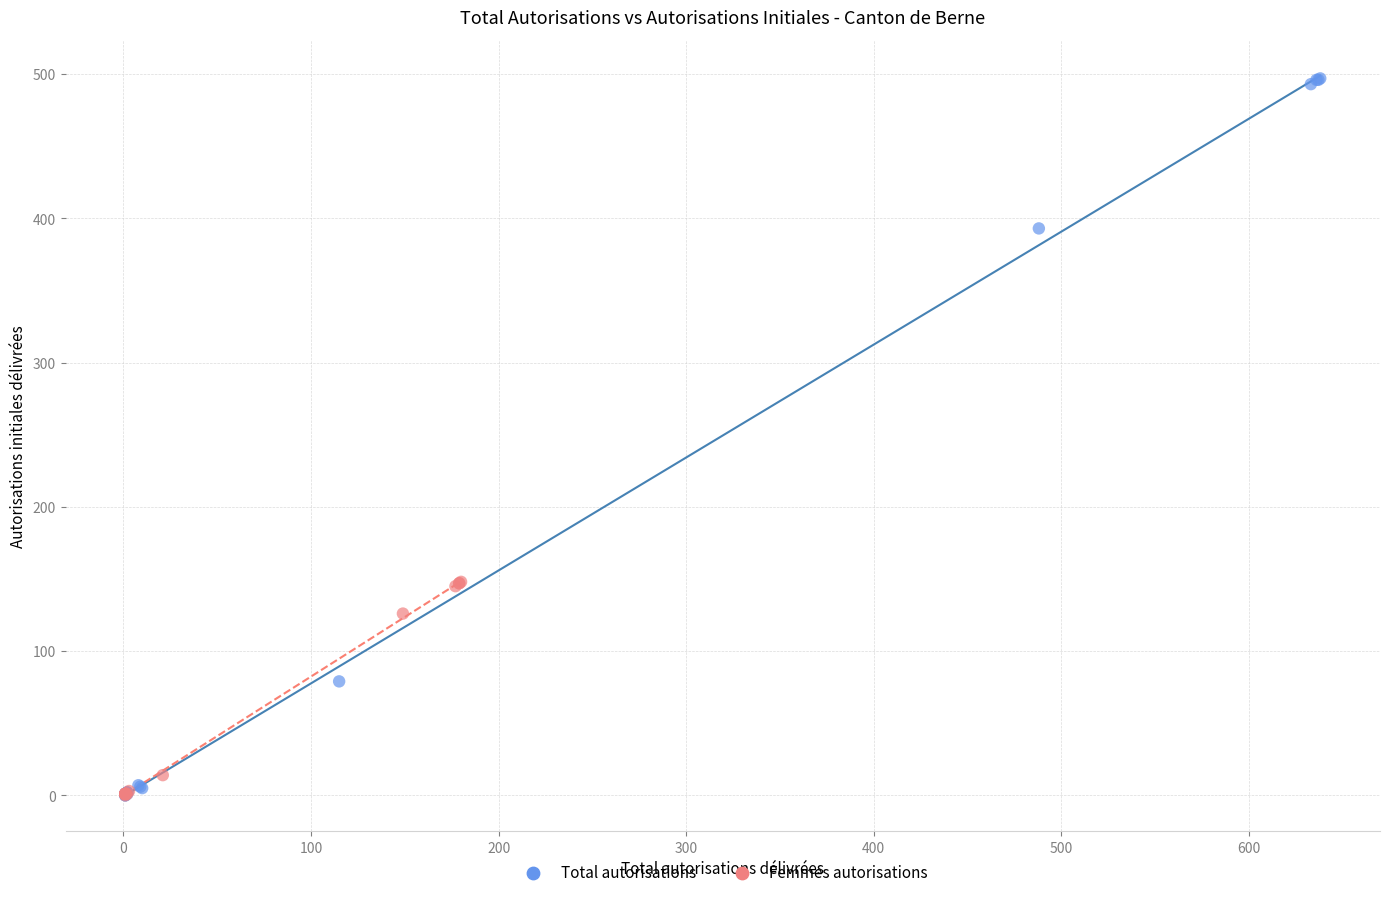

Which series has the largest Y range (max minus min)?

Total autorisations